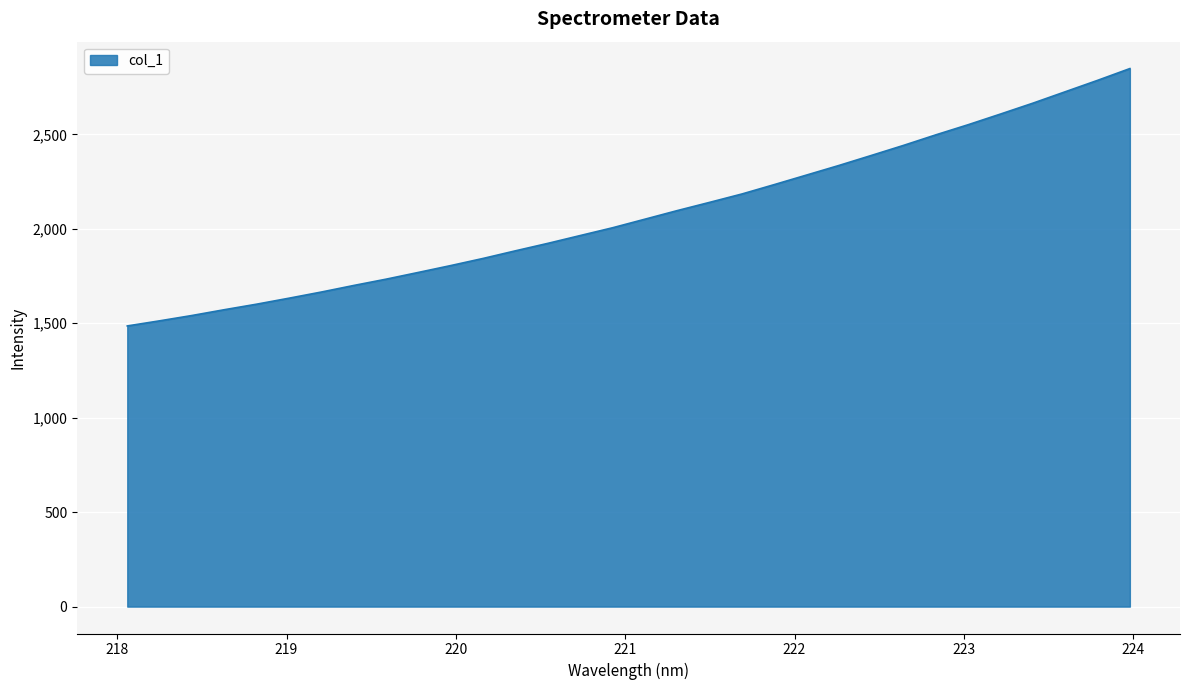

What is the minimum value shown in the chart?

1485.9